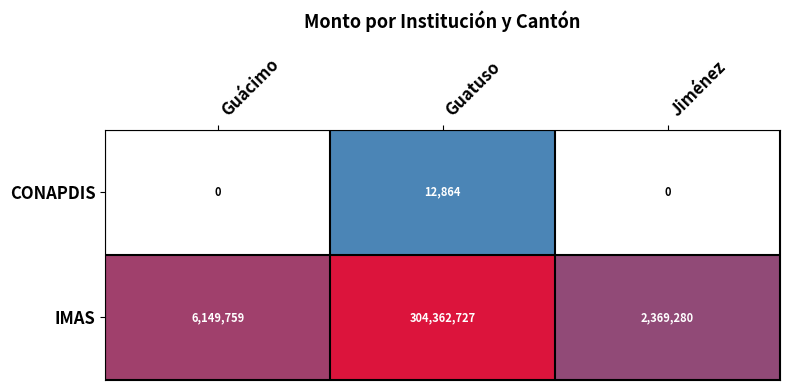

What is the average value of the IMAS series?

104293922